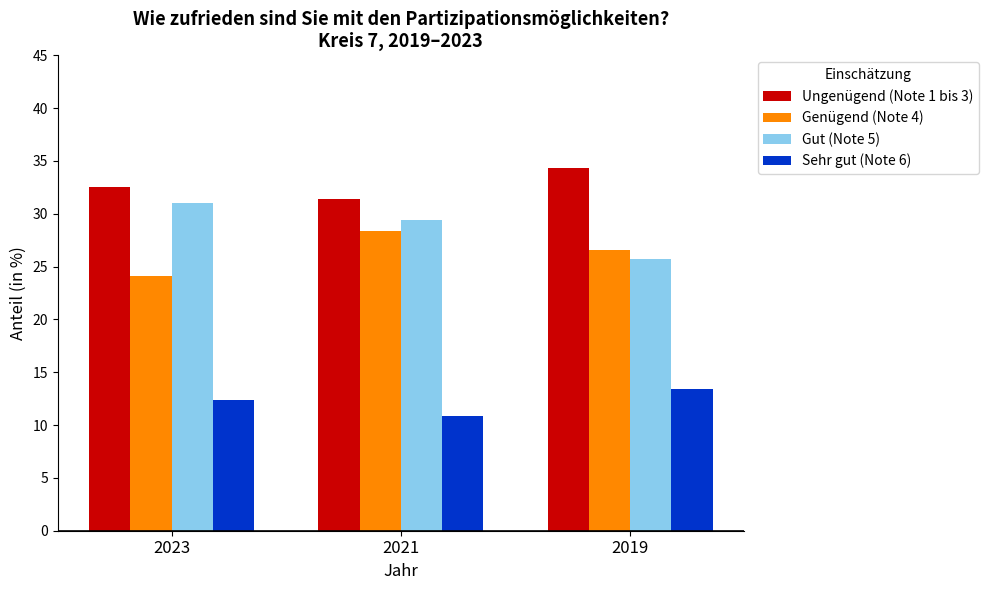

What is the minimum value for Gut (Note 5)?

25.7